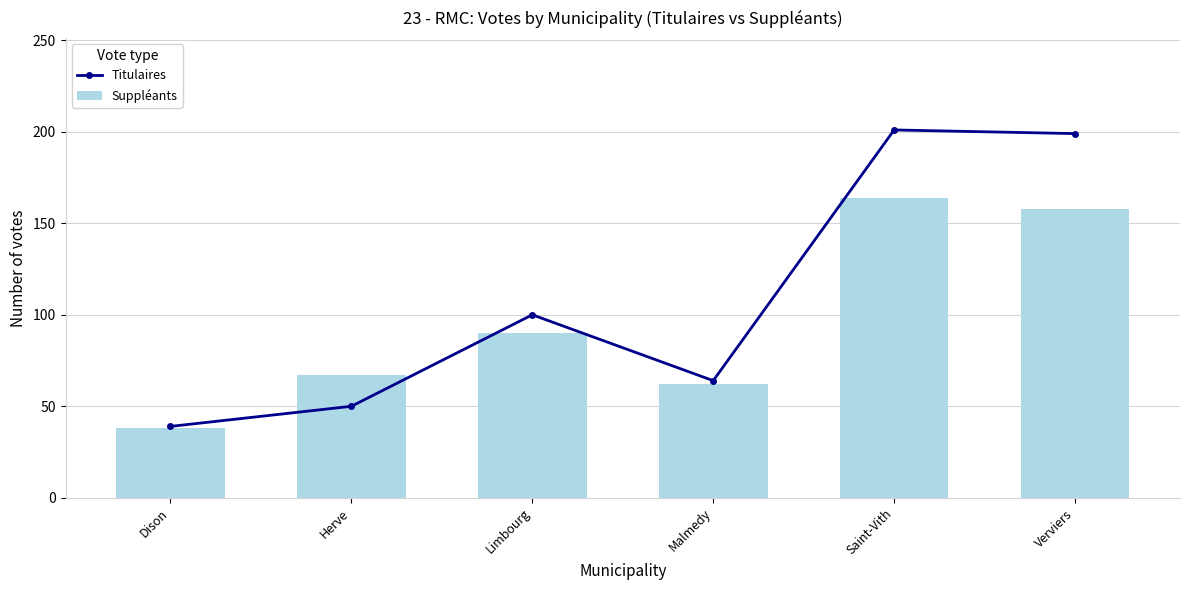

At which label is Suppléants closest to 101?

Limbourg